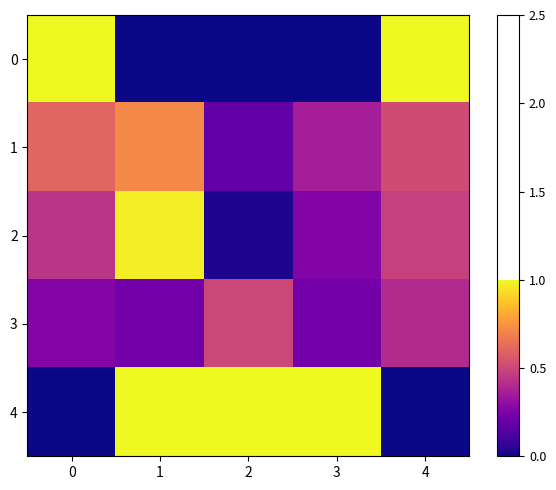

Reading left to right, extract all data points from this chart.

0: 0=1.0	1=0.0	2=0.0	3=0.0	4=1.0
1: 0=0.6	1=0.7	2=0.2	3=0.4	4=0.5
2: 0=0.4	1=1.0	2=0.0	3=0.3	4=0.5
3: 0=0.3	1=0.2	2=0.5	3=0.2	4=0.4
4: 0=0.0	1=1.0	2=1.0	3=1.0	4=0.0